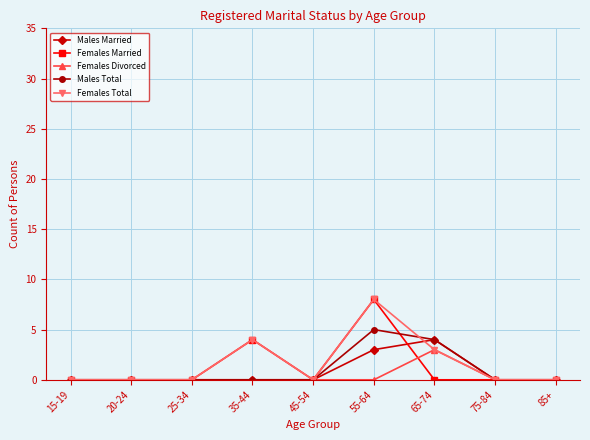

Rank the series by their average value, from lowest to highest.

Females Divorced, Males Married, Males Total, Females Married, Females Total